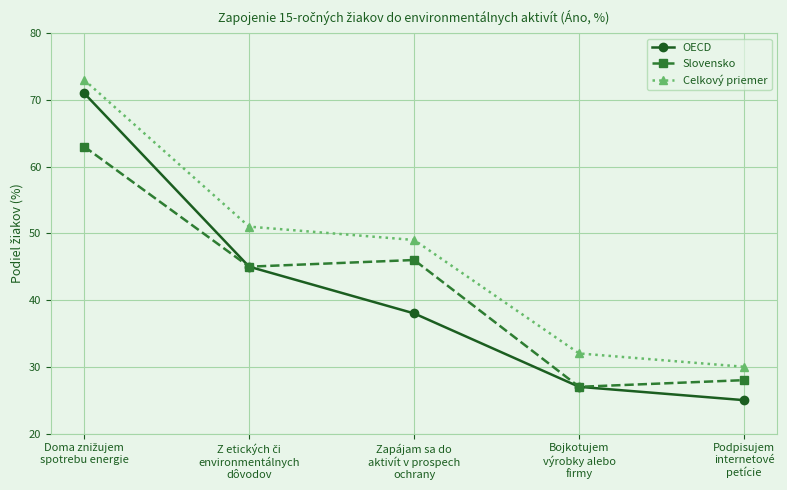

What is the maximum value for Slovensko?

63